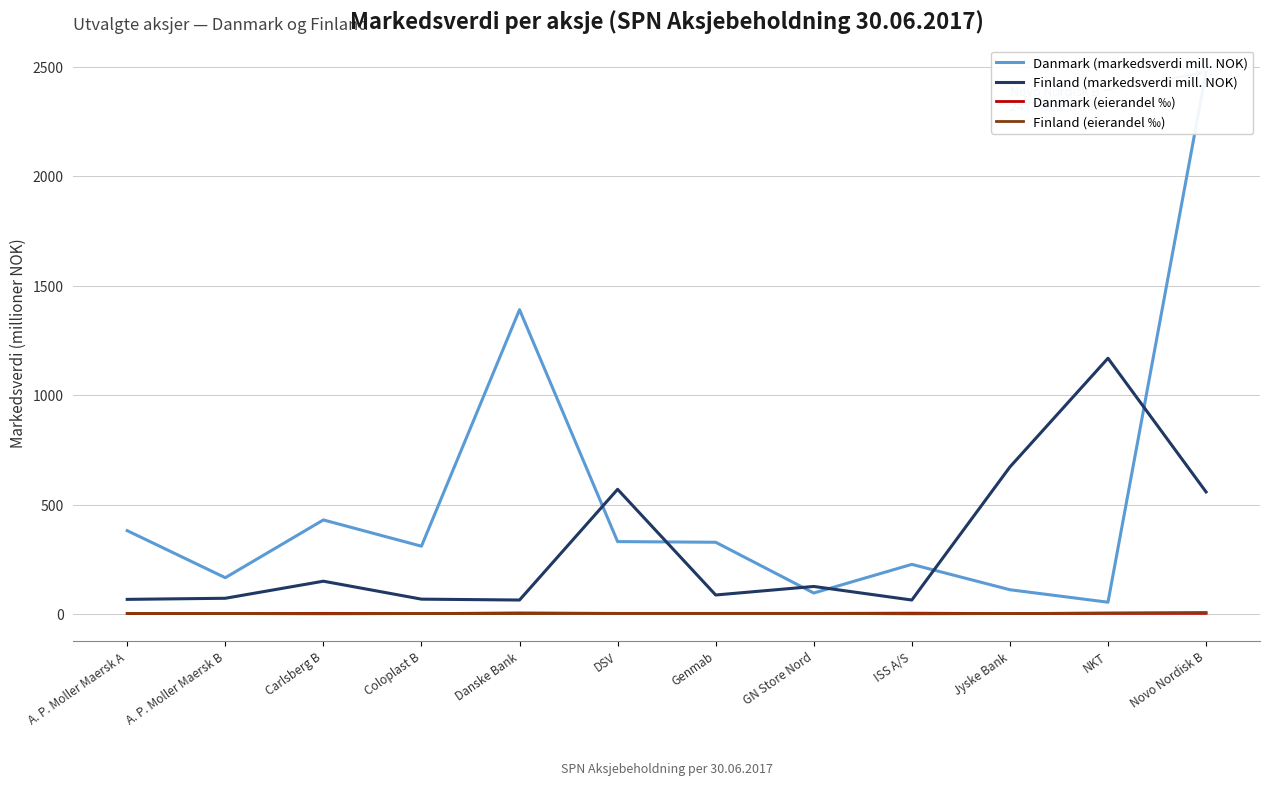

Rank the categories by Danmark (markedsverdi mill. NOK) value from lowest to highest.

NKT, GN Store Nord, Jyske Bank, A. P. Moller Maersk B, ISS A/S, Coloplast B, Genmab, DSV, A. P. Moller Maersk A, Carlsberg B, Danske Bank, Novo Nordisk B